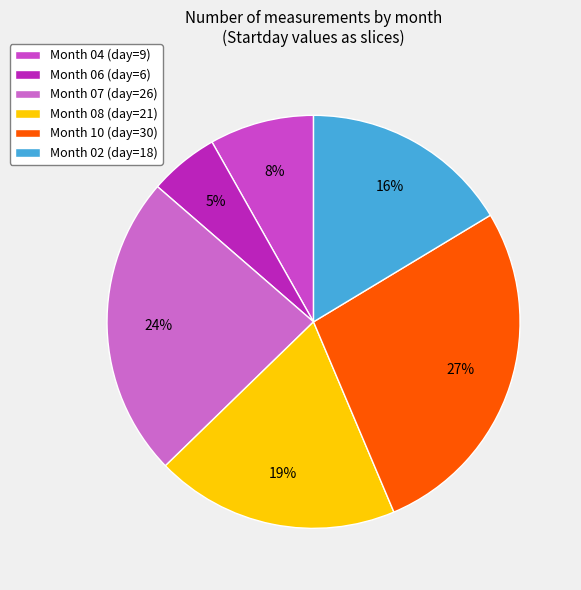

How many slices are in this pie chart?

6